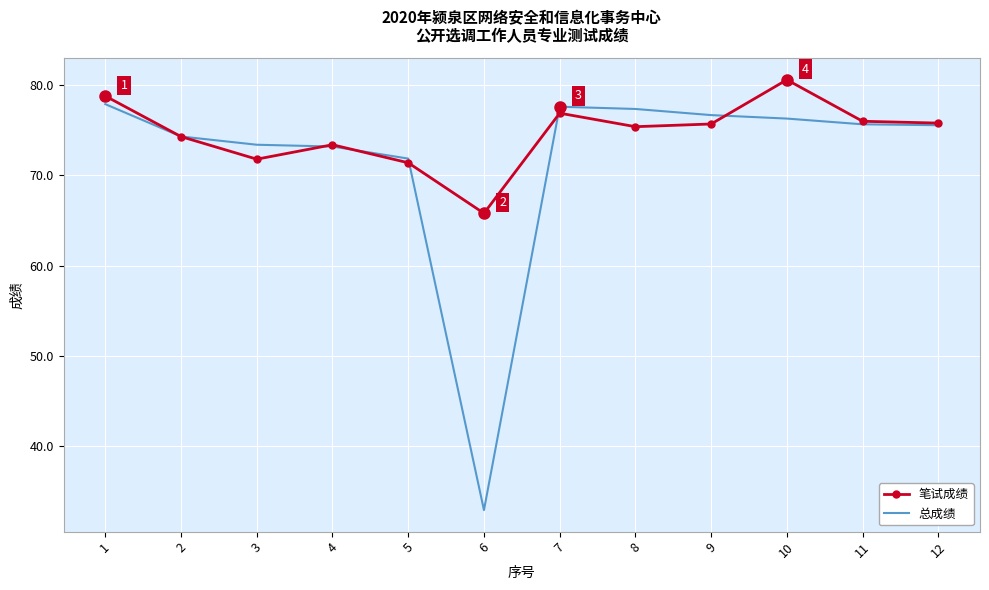

True or false: 笔试成绩 has a value of 75.4 at 8.

True